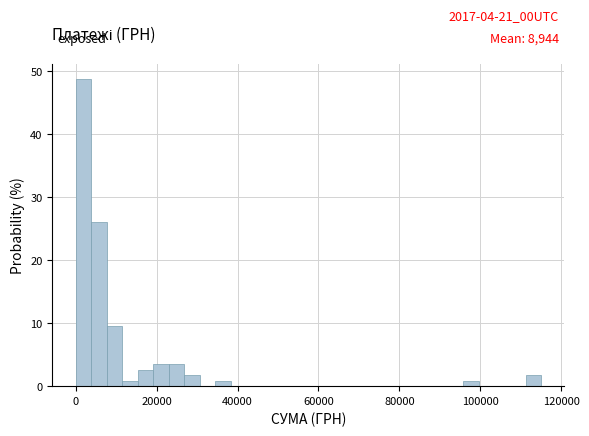

Around what value on the x-axis is the tallest bar? Give the approximate position of its centre, as read against the axis.

2000